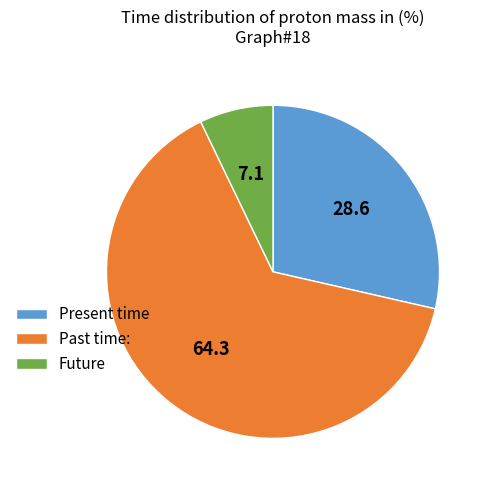

Is the sum of Future and Past time: greater than half?

Yes